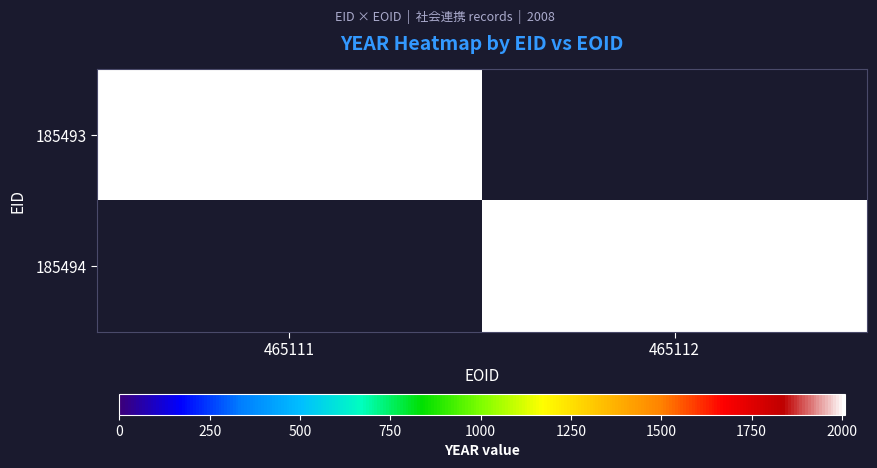

Is it true that 185494 equals 2008 at 465112?

True